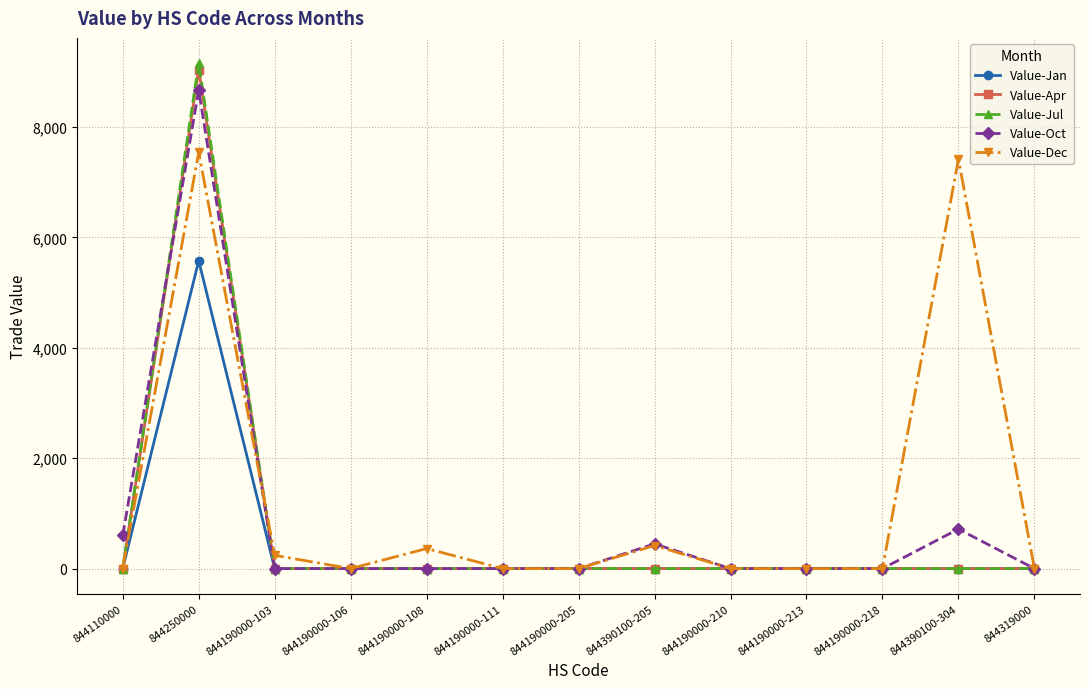

At which label does Value-Jul reach its peak?

844250000